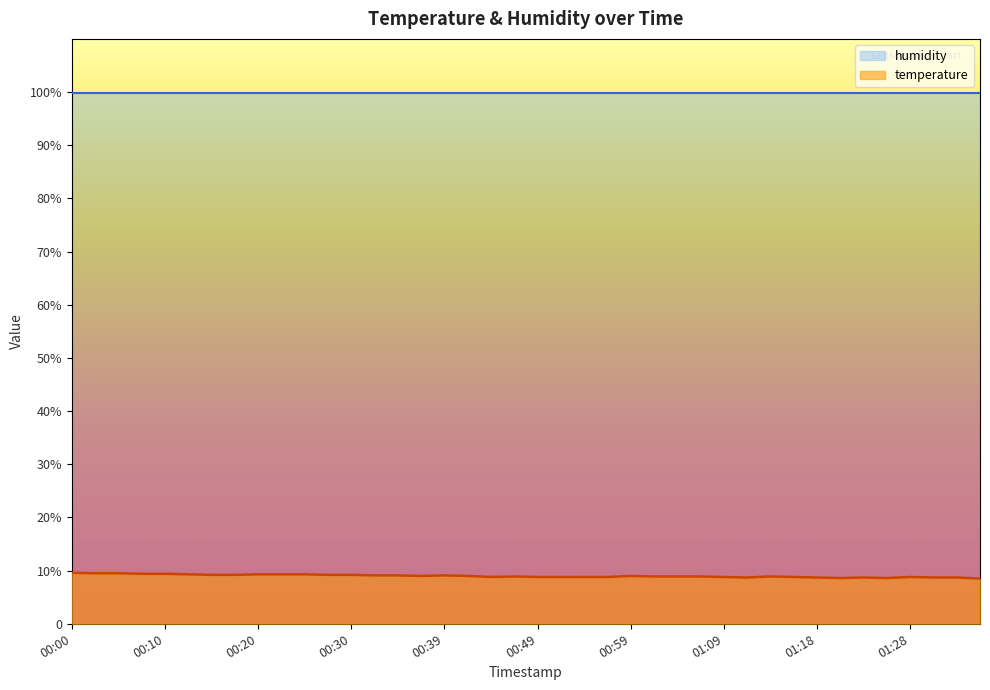

At which label is the value closest to 9?

00:37